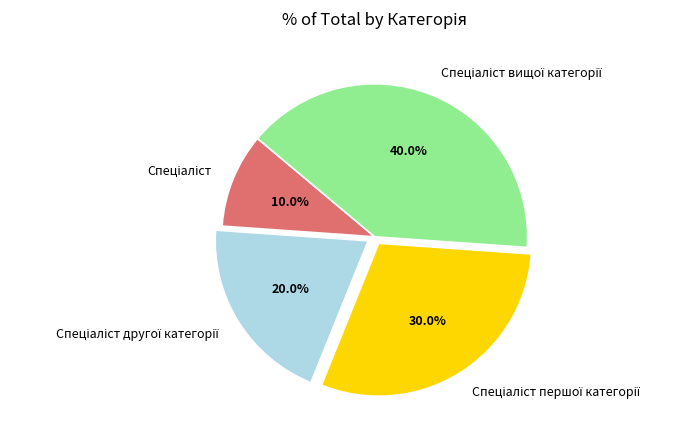

Is there a majority slice in this chart?

No